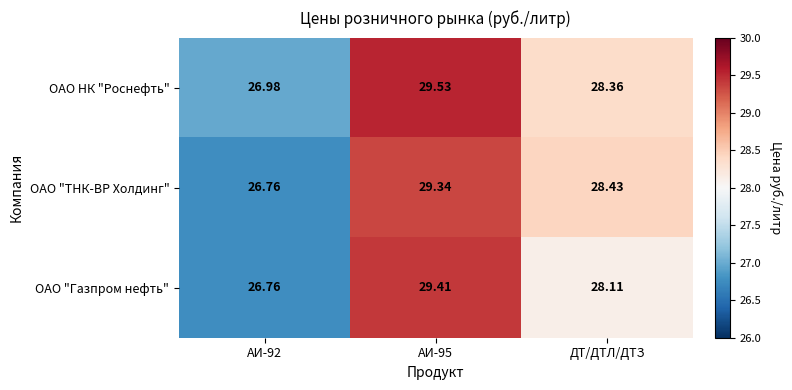

Which series has the widest spread of values?

ОАО "Газпром нефть"